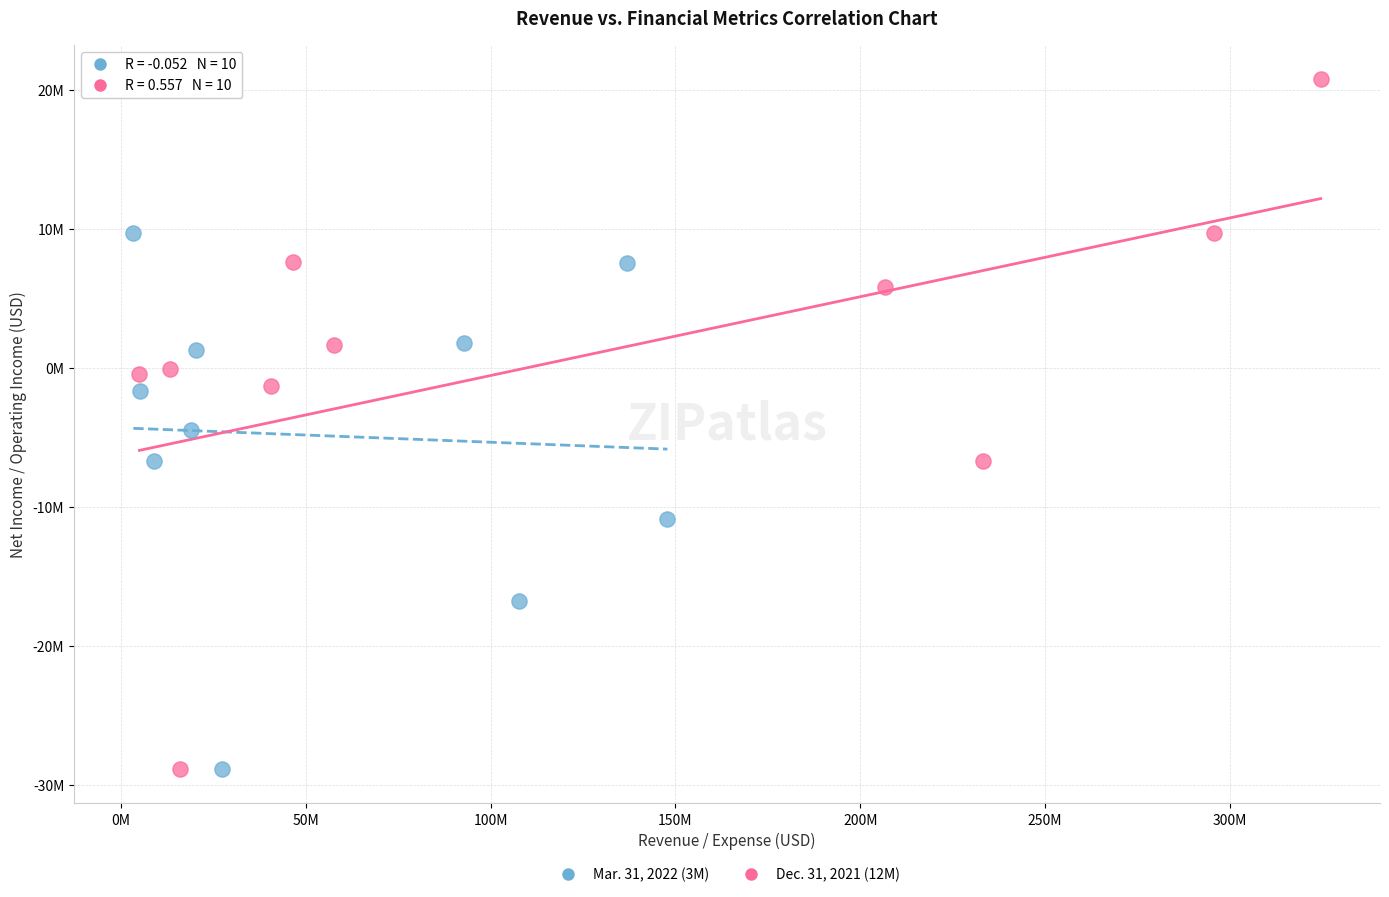

What are all the series names shown in the legend?

Mar. 31, 2022 (3M), Dec. 31, 2021 (12M)